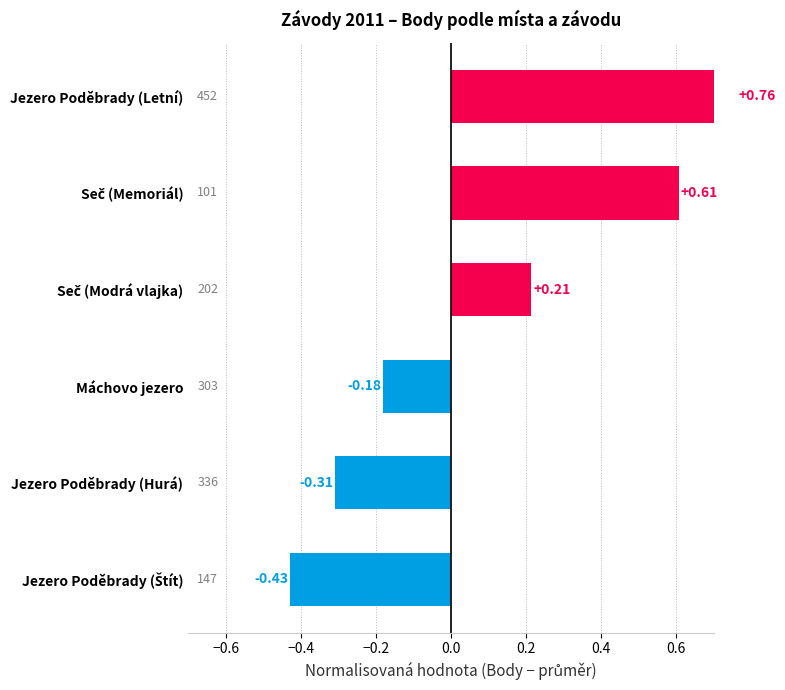

Read the value at Máchovo jezero.

-0.2